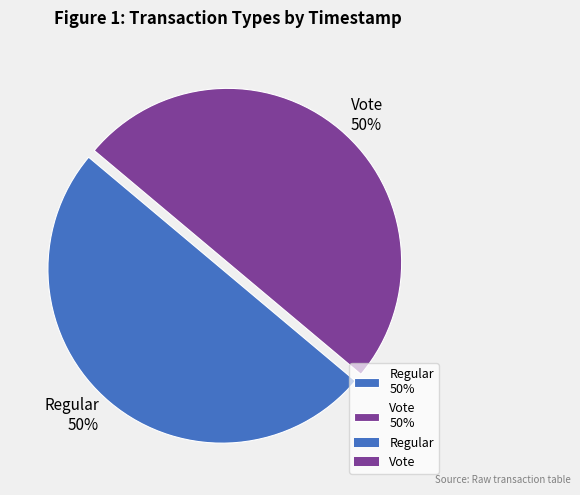

Approximately how many times larger is the value at Regular compared to Vote?

1.0